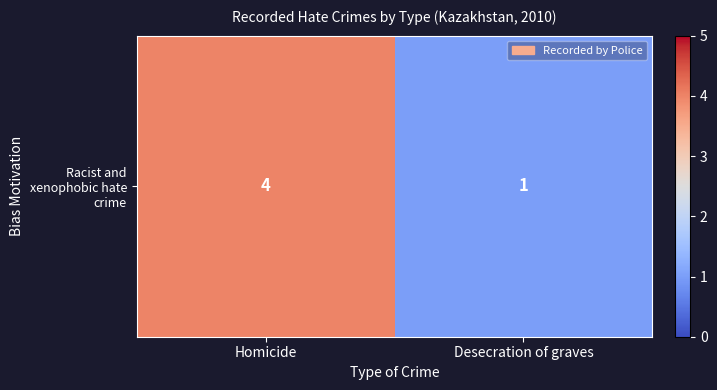

Approximately how many times larger is the value at Desecration of graves compared to Homicide?

0.2